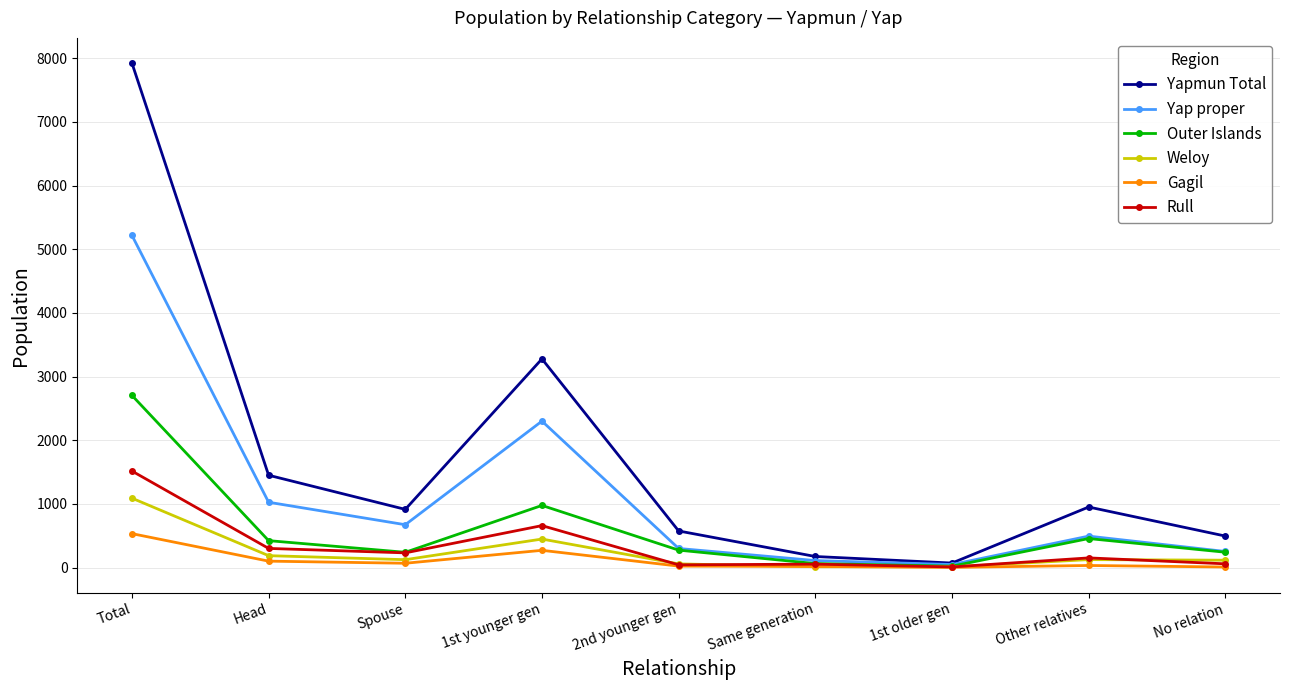

How many values in the Rull series are below 153?

4